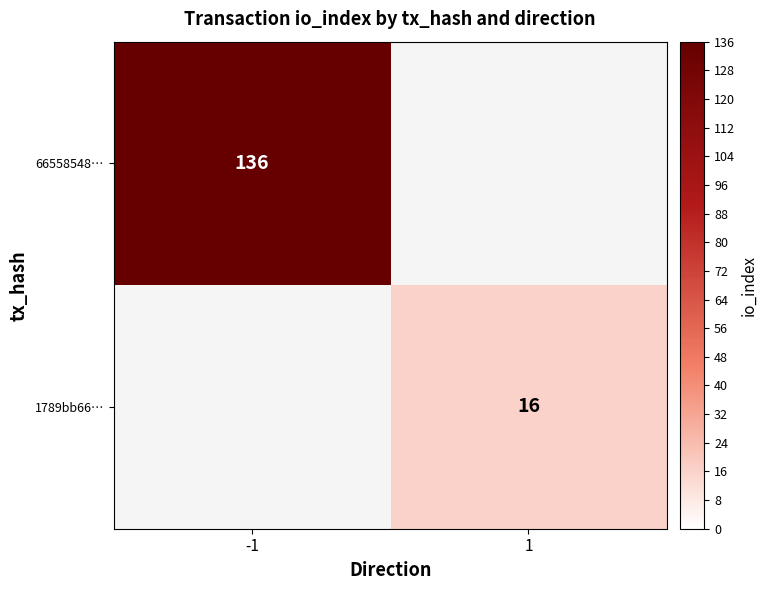

The 66558548… series shows 136 at -1. True or false?

True